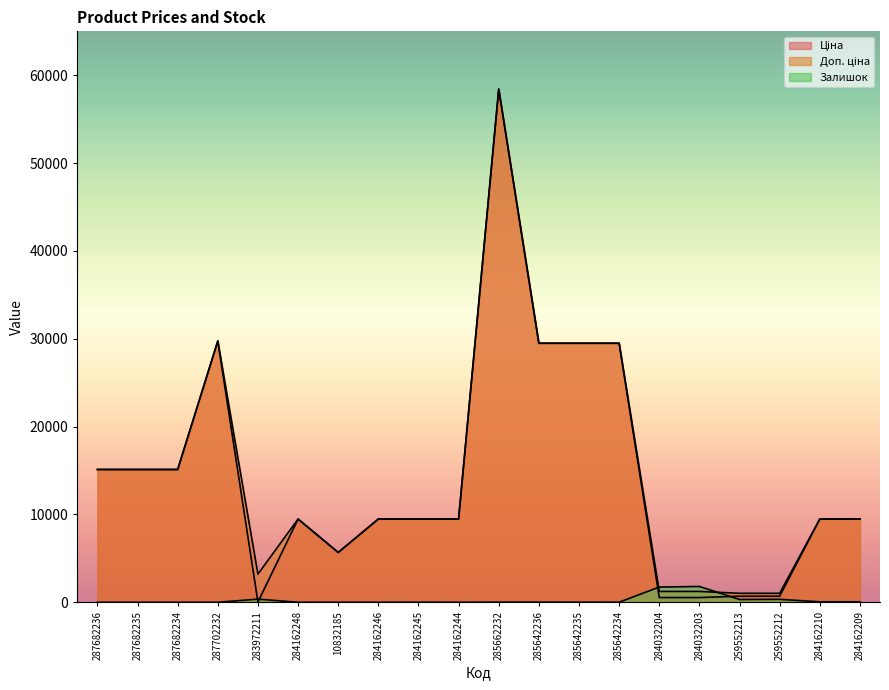

How many data points does each series have?

20